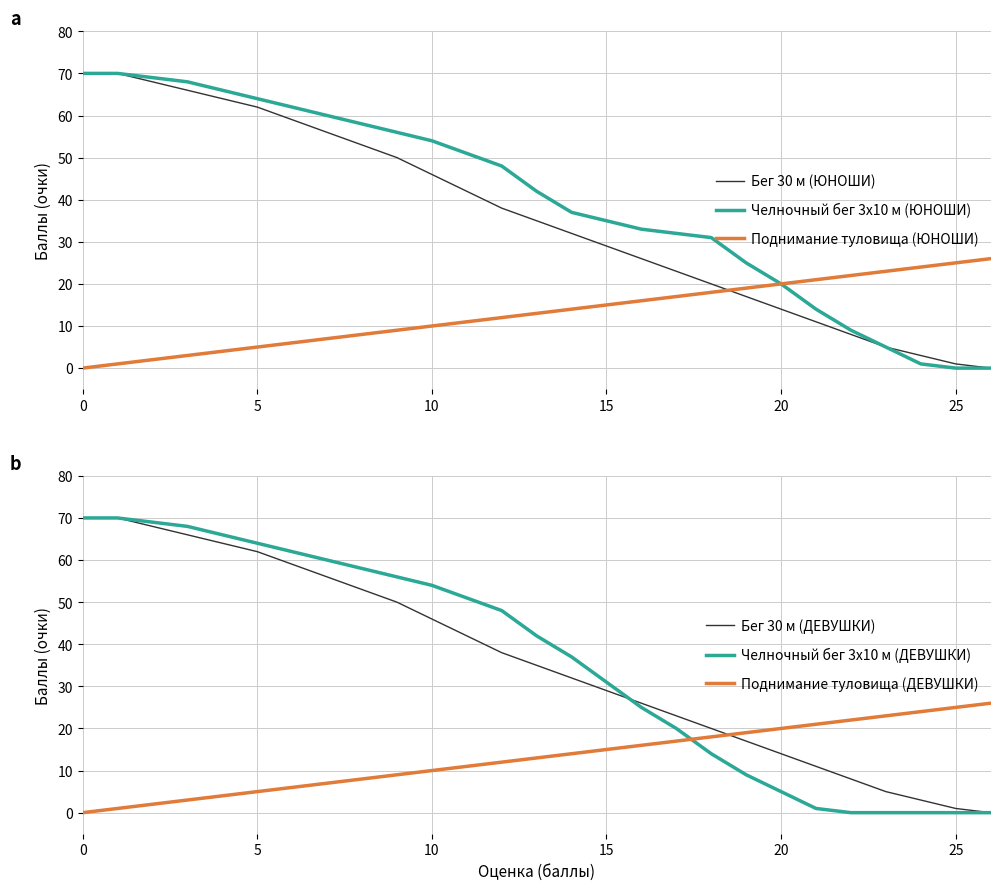

How many lines are shown in the chart?

6